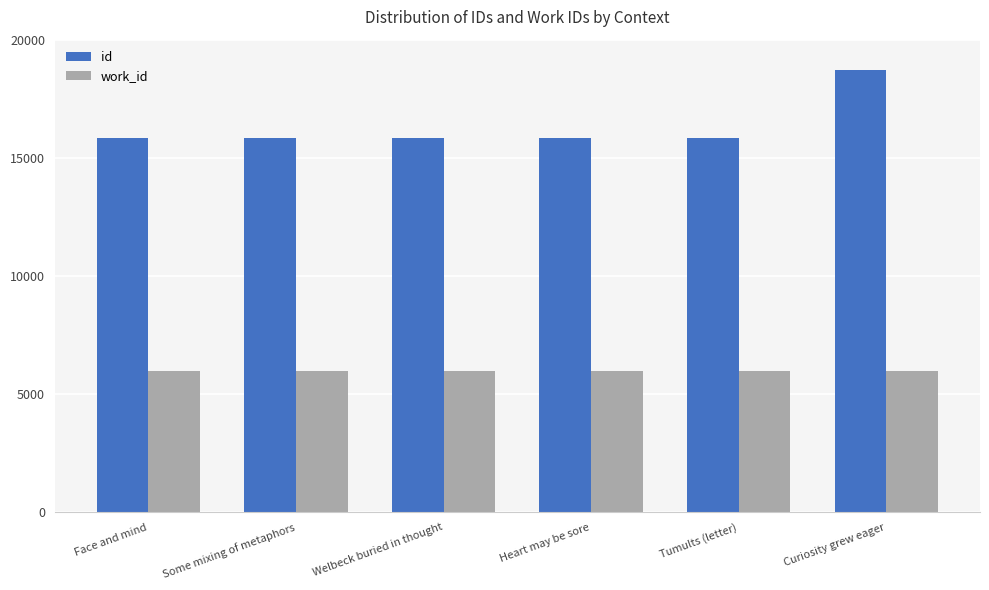

The value of work_id at Some mixing of metaphors is 5960. True or false?

True